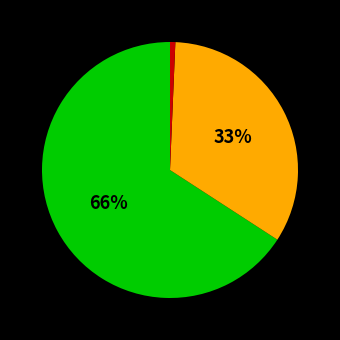

Does any single category account for the majority?

Yes